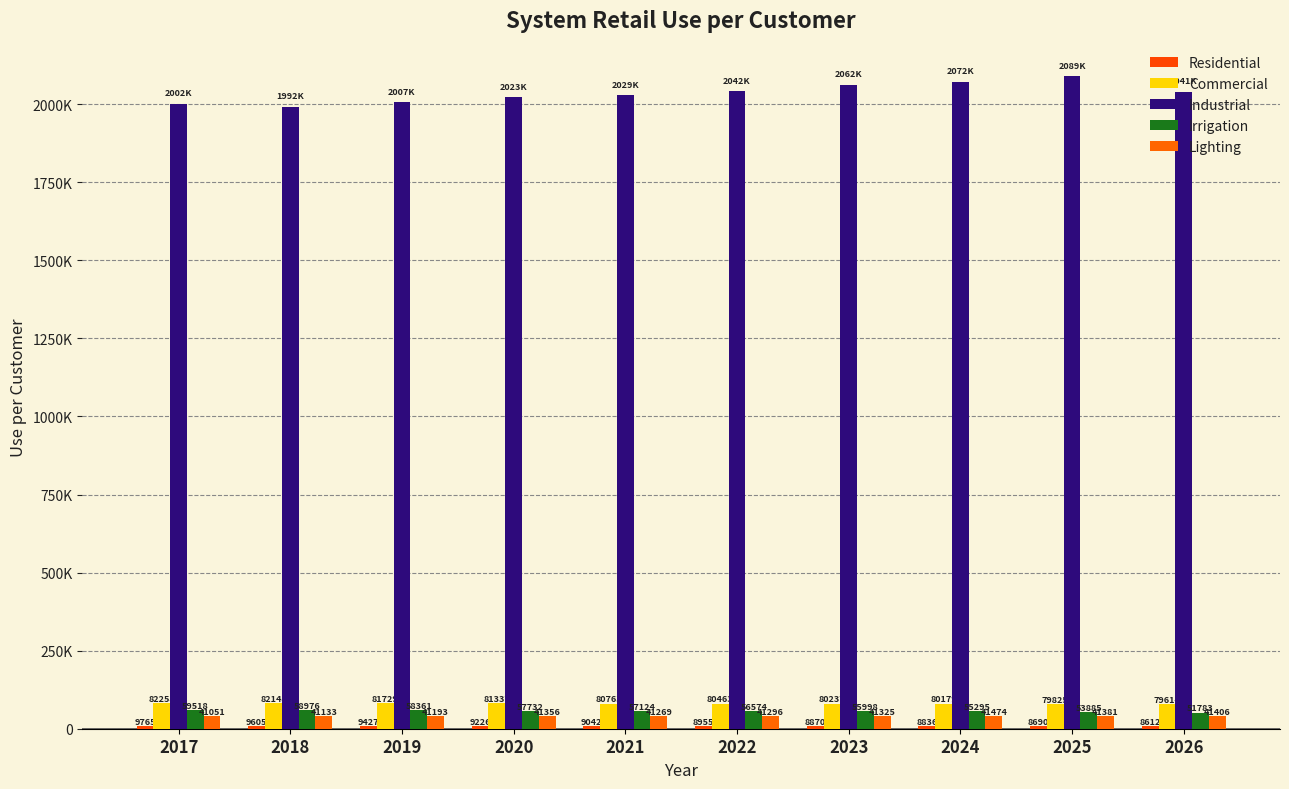

What is the approximate value of Industrial at 2025?

2089342.5